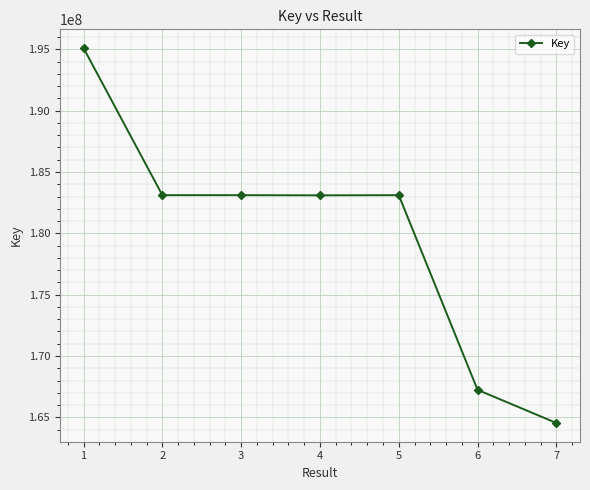

What is the smallest value displayed?

164537587